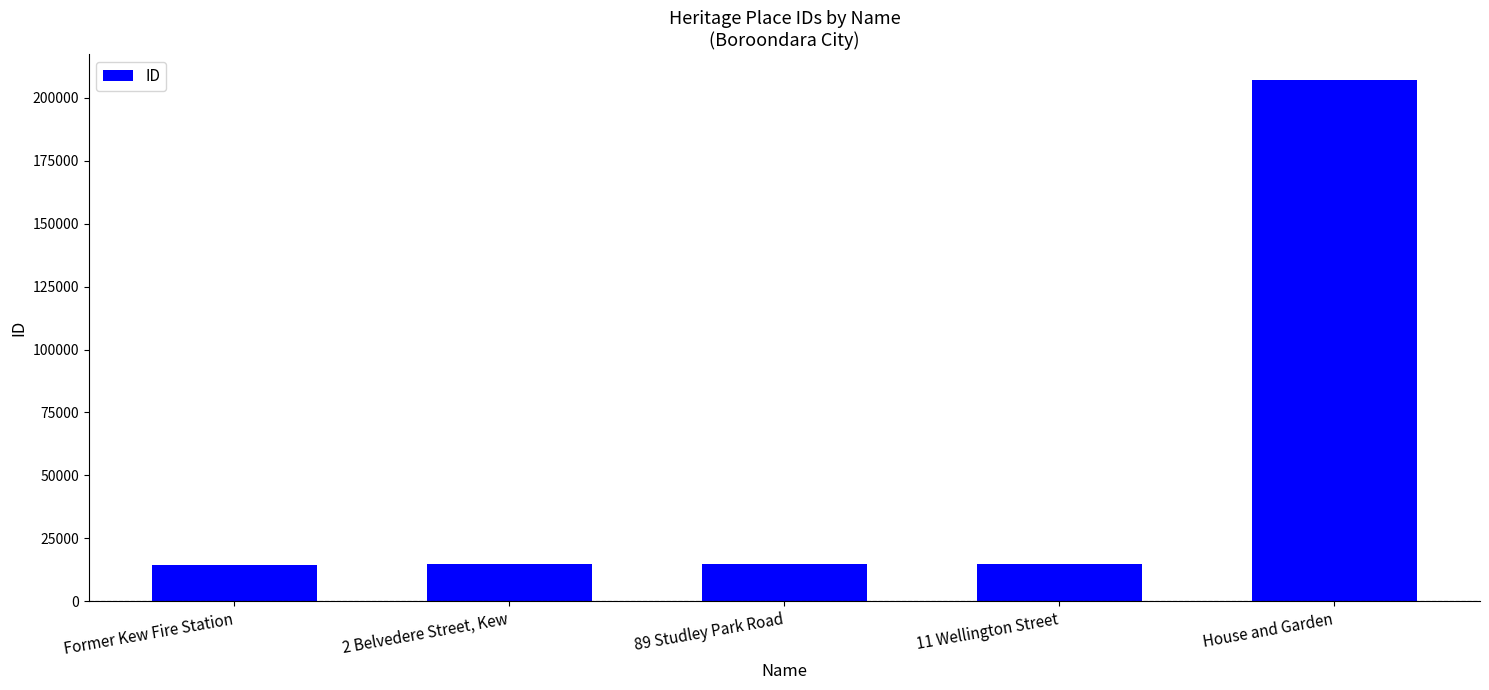

Are the bars grouped side by side (vs. stacked)?

No